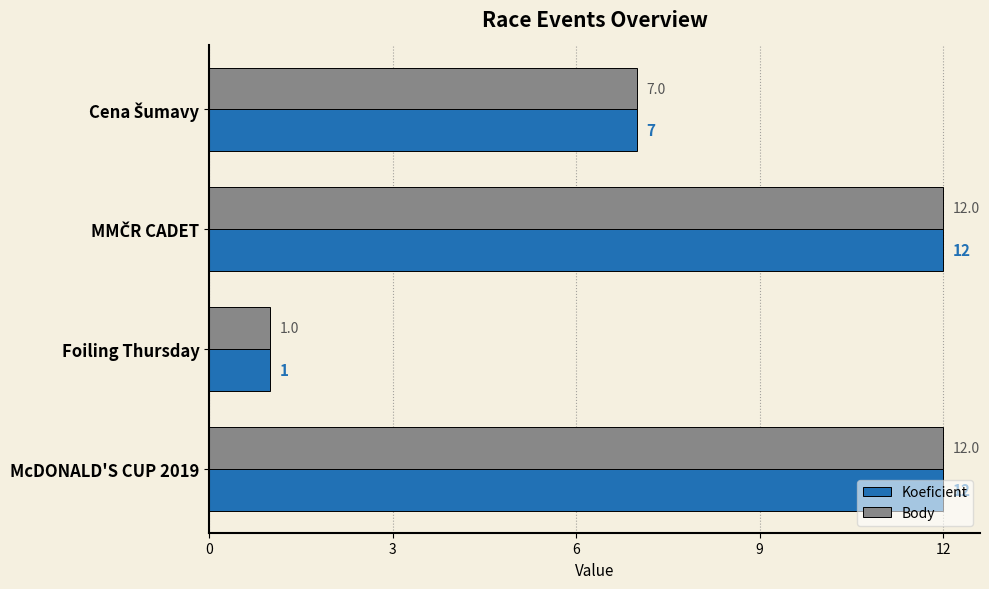

Which category has the lowest value in the Koeficient series?

Foiling Thursday